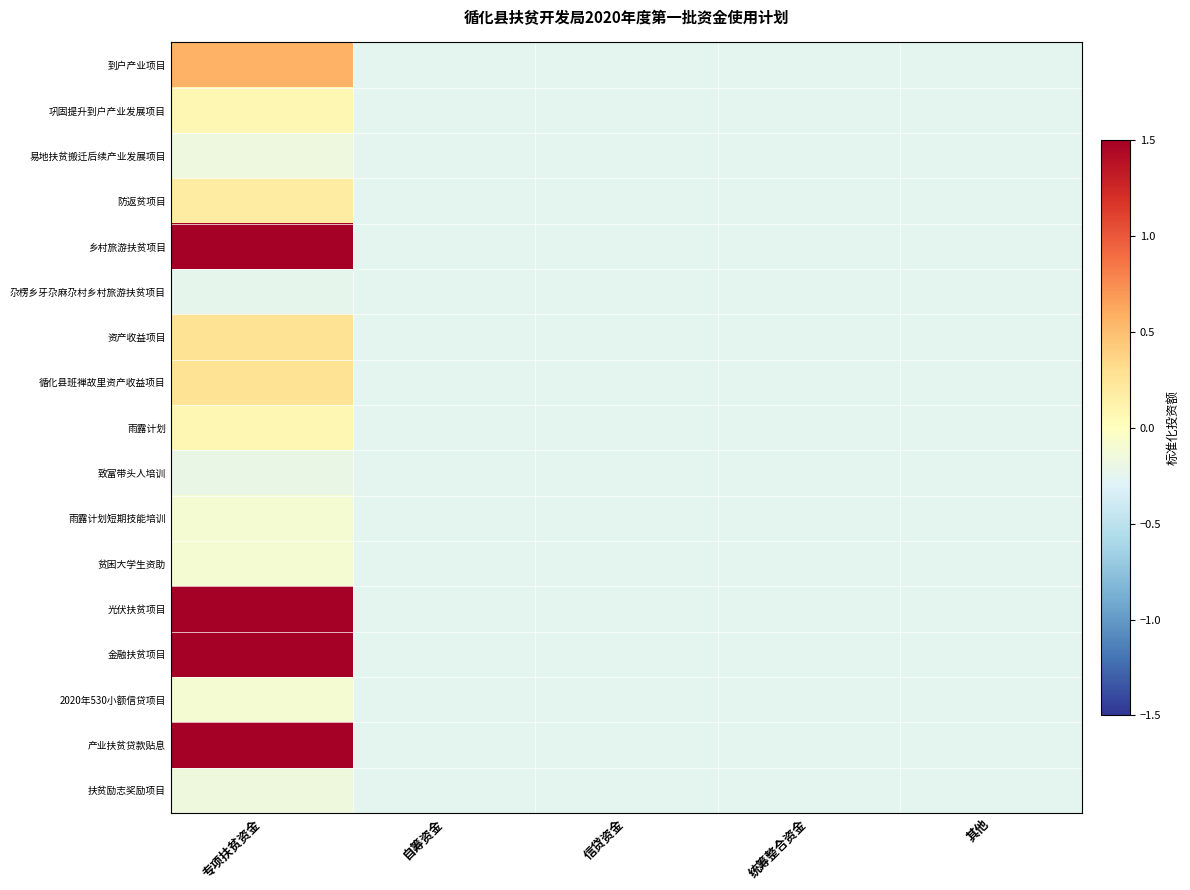

What is the greatest value displayed?

7.1